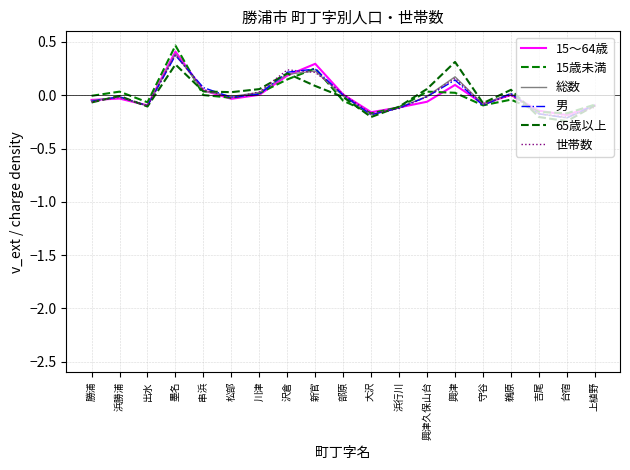

Is it true that 世帯数 equals -0.1 at 守谷?

False